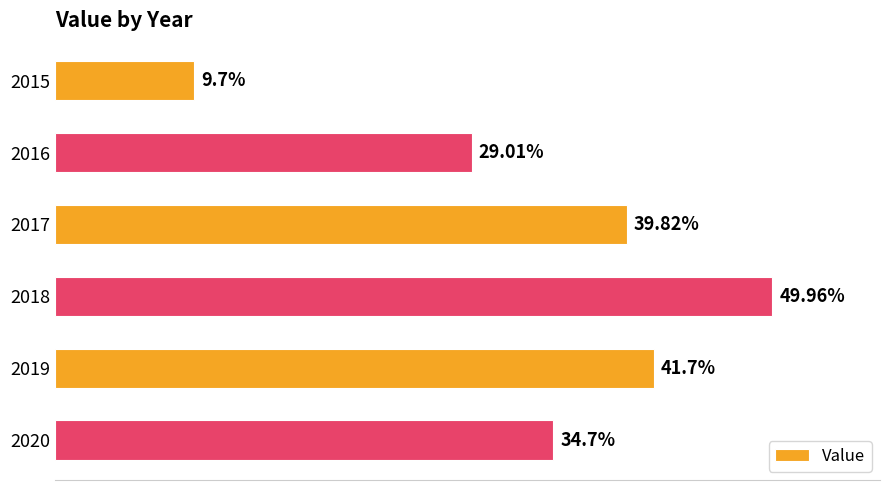

Rank the categories by value from highest to lowest.

2018, 2019, 2017, 2020, 2016, 2015